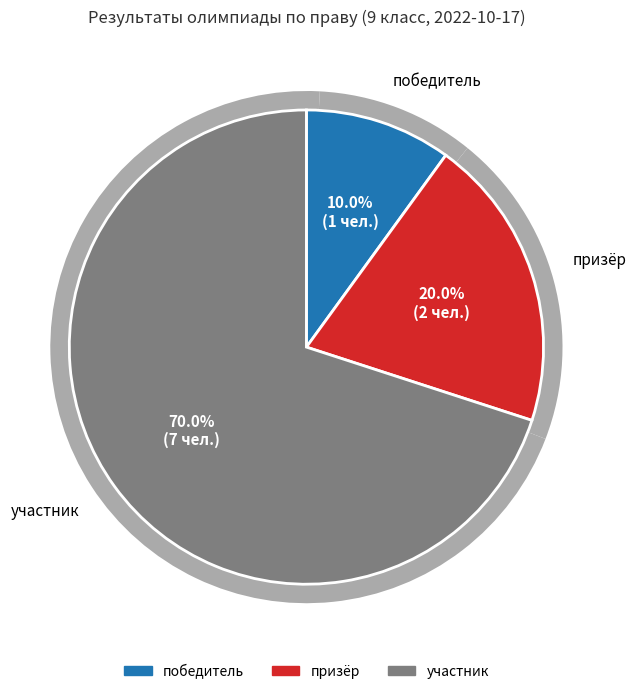

Count the number of slices in the pie.

3